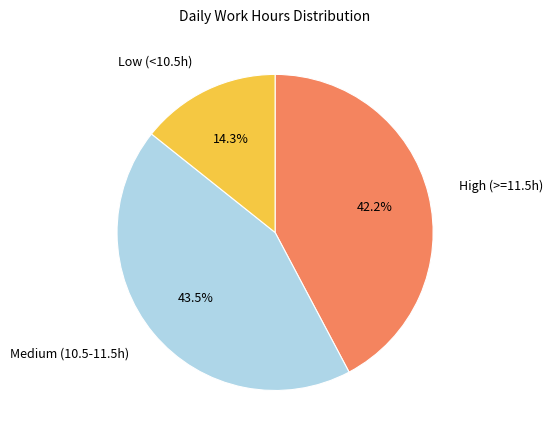

Is there a majority slice in this chart?

No